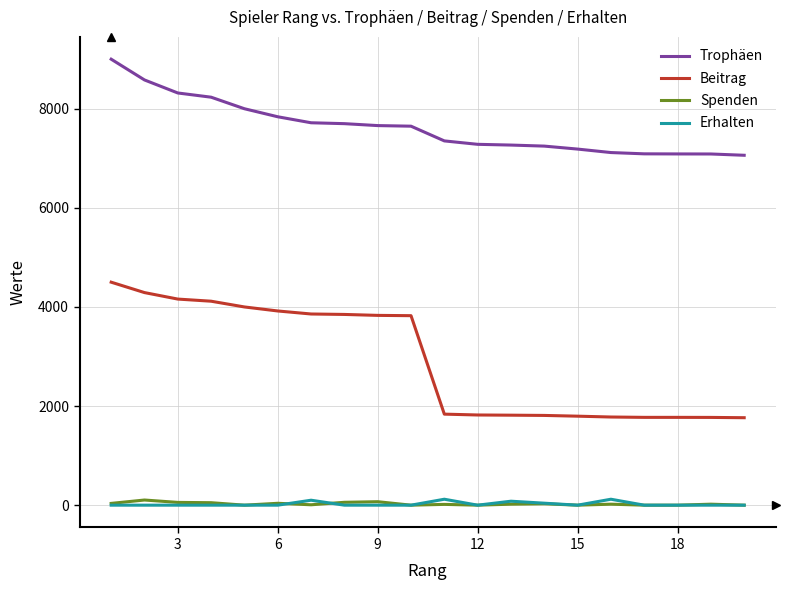

Which series has the largest total across all categories?

Trophäen